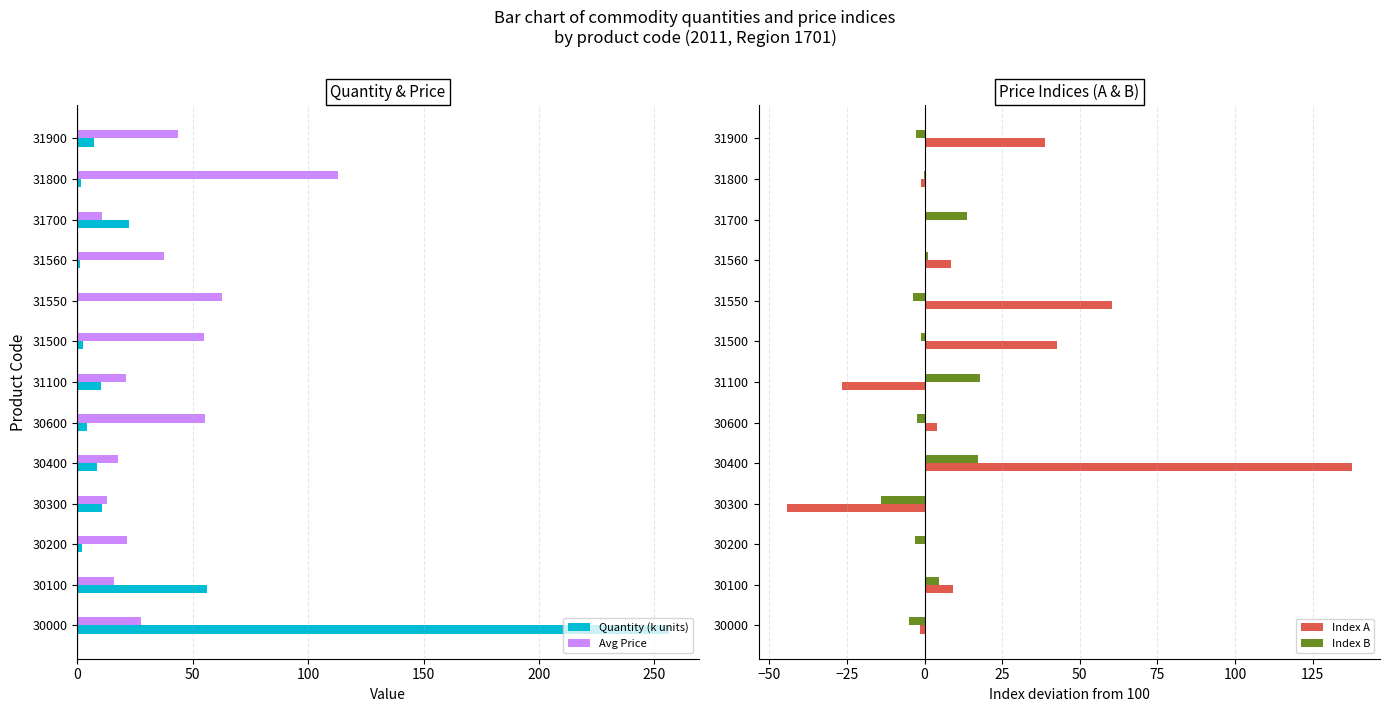

Reading left to right, list all the values displayed in this chart.

Quantity (k units): 256.4	56.1	1.9	10.8	8.5	4.0	10.4	2.5	0.5	1.1	22.5	1.6	7.4
Avg Price: 27.4	15.8	21.4	12.8	17.7	55.2	21.0	54.8	62.6	37.6	10.7	112.8	43.8
Index A: -1.4	9.3	0.5	-44.4	137.6	3.9	-26.5	42.8	60.3	8.5	0.6	-1.1	38.7
Index B: -4.9	4.6	-3.2	-14.1	17.2	-2.6	18.0	-1.1	-3.7	1.1	13.8	-0.2	-2.9